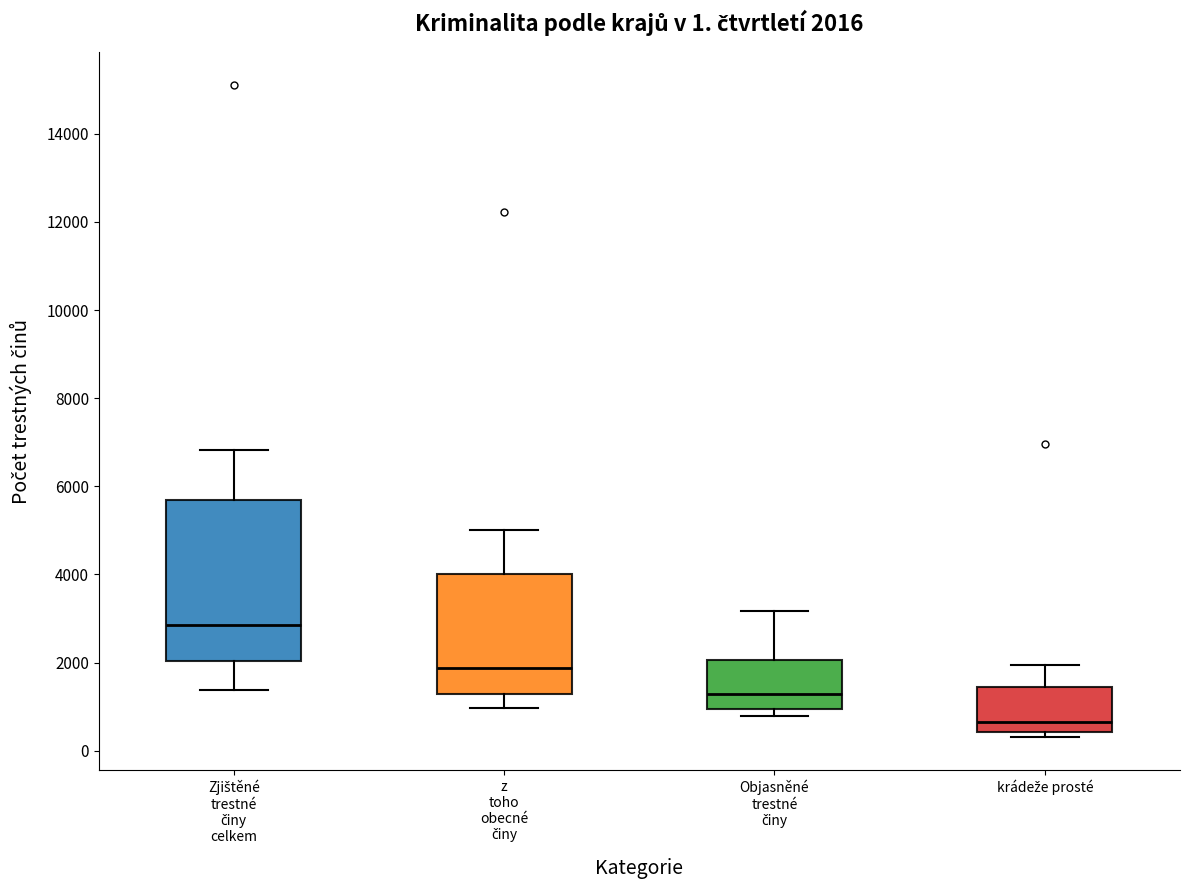

Which box is the tallest, from its lower edge to its upper edge?

Zjištěné trestné činy celkem